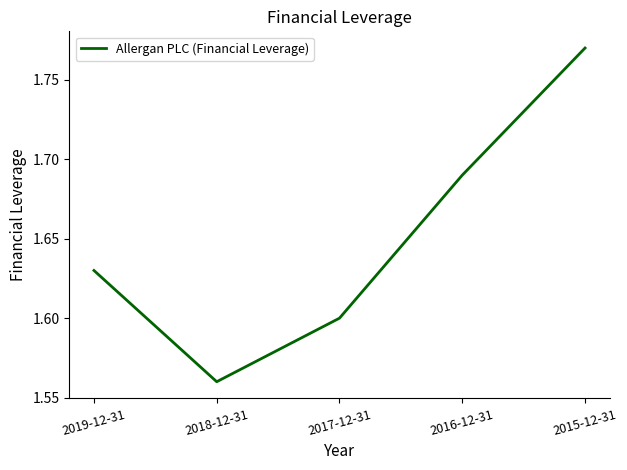

What is the ratio of the value at 2019-12-31 to the value at 2015-12-31?

0.9